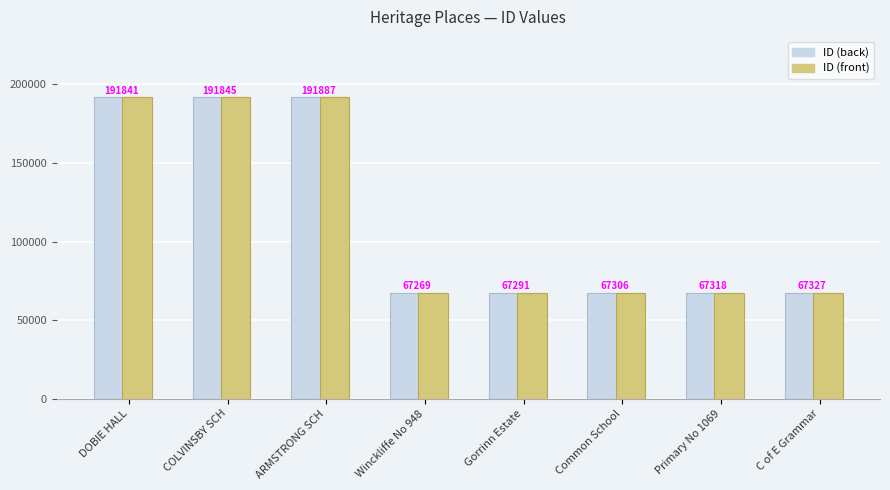

Reading right to left, transcribe all the data shown in this chart.

ID (back): C of E Grammar=67327	Primary No 1069=67318	Common School=67306	Gorrinn Estate=67291	Winckliffe No 948=67269	ARMSTRONG SCH=191887	COLVINSBY SCH=191845	DOBIE HALL=191841
ID (front): C of E Grammar=67327	Primary No 1069=67318	Common School=67306	Gorrinn Estate=67291	Winckliffe No 948=67269	ARMSTRONG SCH=191887	COLVINSBY SCH=191845	DOBIE HALL=191841